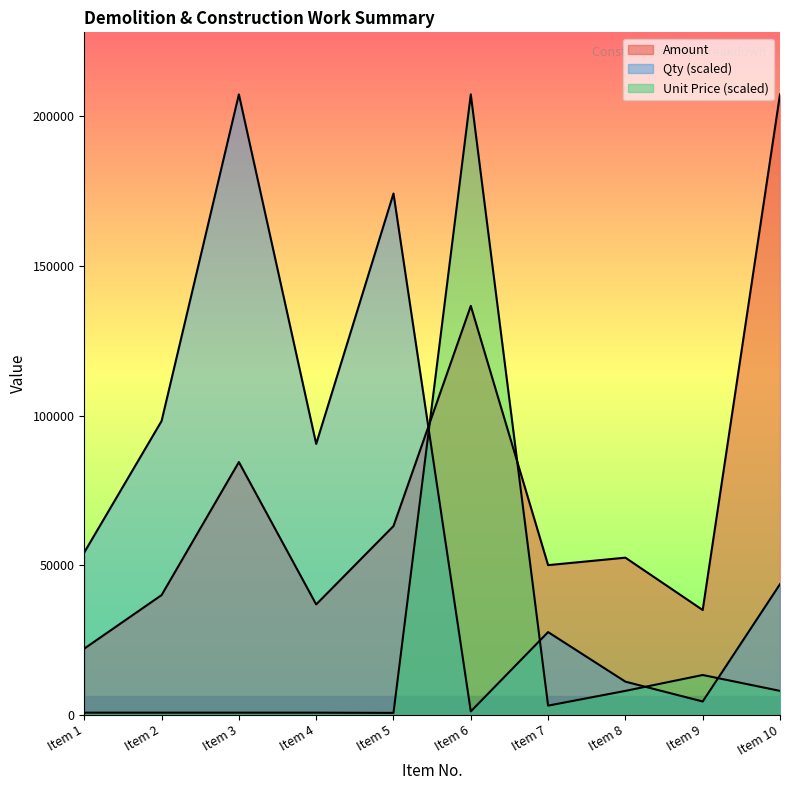

Which label corresponds to the smallest value in the chart?

Item 5